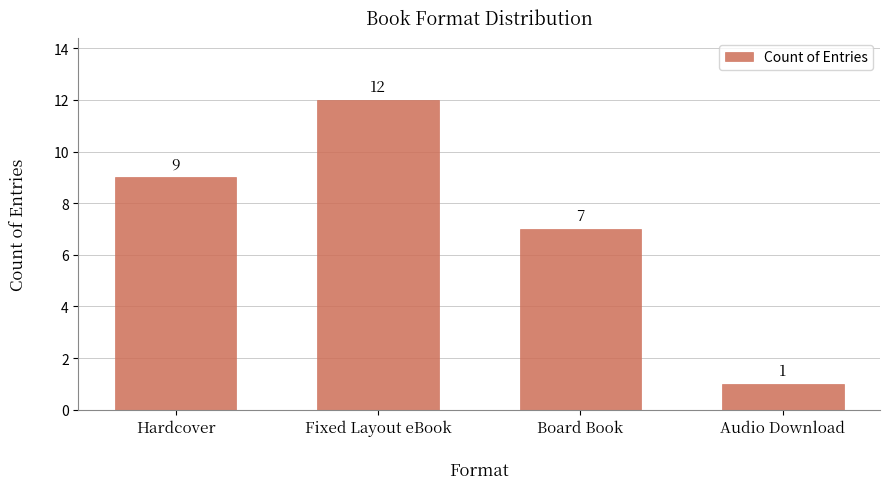

Reading left to right, extract all data points from this chart.

9	12	7	1